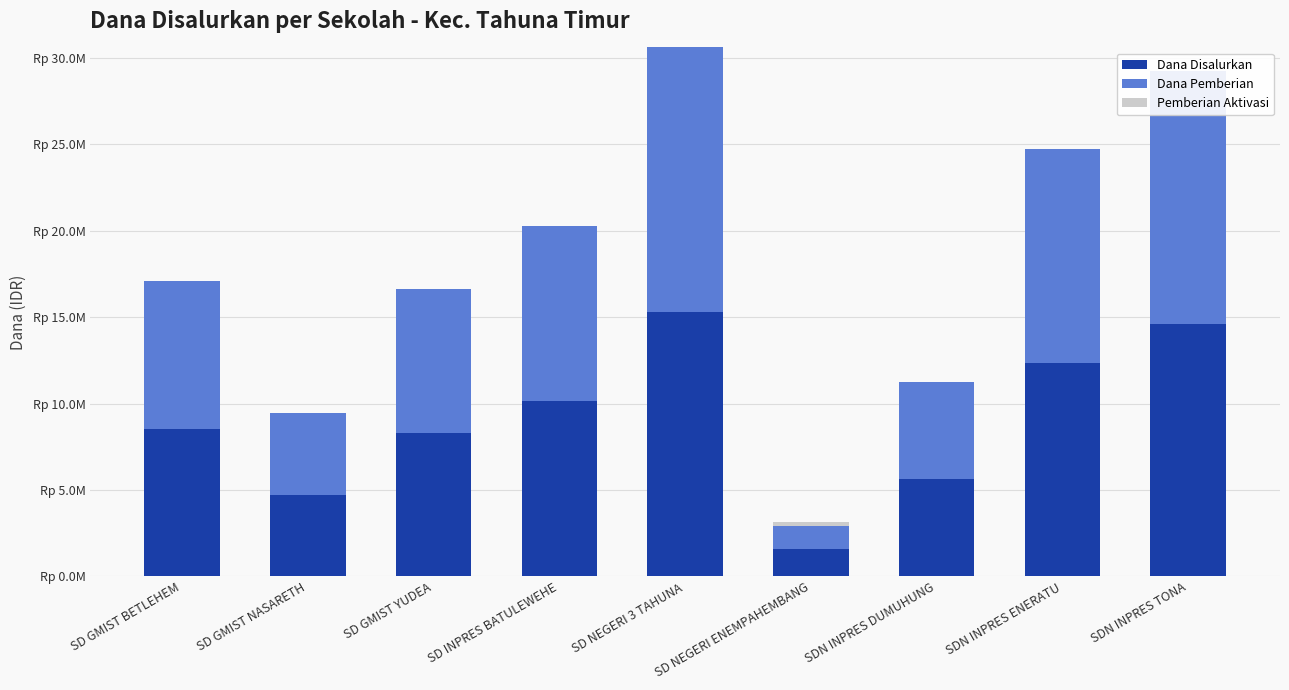

What position from the right is SD NEGERI ENEMPAHEMBANG?

4